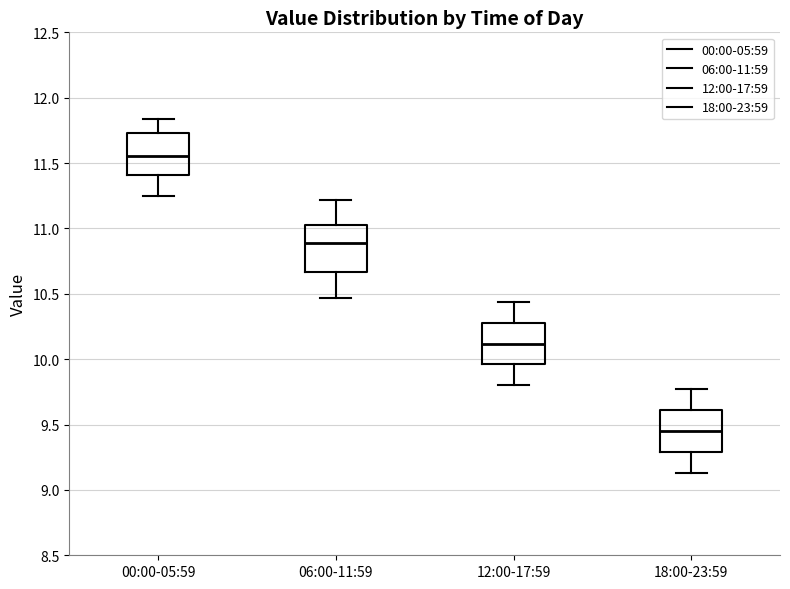

Reading left to right, transcribe this box plot: for each box, give where its median line is, the range the box spans, and where its two whiskers end, as read against the y-axis. The values are not printed on the chart, so give them approximately, as read against the axis.

00:00-05:59: median 11.55, box 11.40 to 11.75, whiskers 11.25 to 11.85
06:00-11:59: median 10.90, box 10.65 to 11.05, whiskers 10.45 to 11.20
12:00-17:59: median 10.10, box 9.95 to 10.30, whiskers 9.80 to 10.45
18:00-23:59: median 9.45, box 9.30 to 9.60, whiskers 9.15 to 9.75